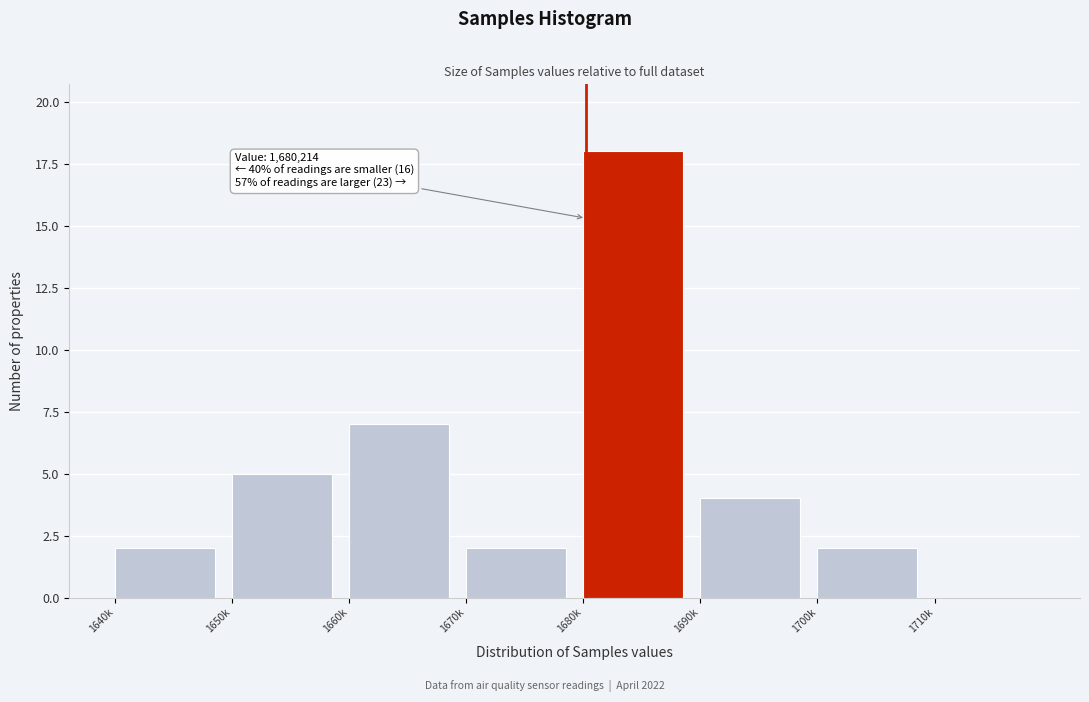

Reading left to right, transcribe all the data shown in this chart.

1640k=2	1650k=5	1660k=7	1670k=2	1680k=18	1690k=4	1700k=2	1710k=0